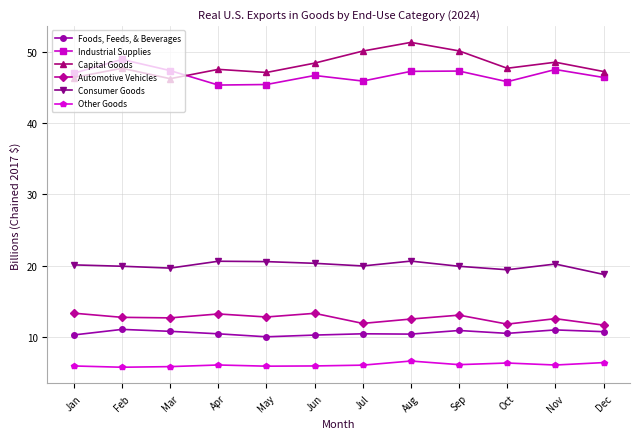

What is the average value of the Consumer Goods series?

20.0